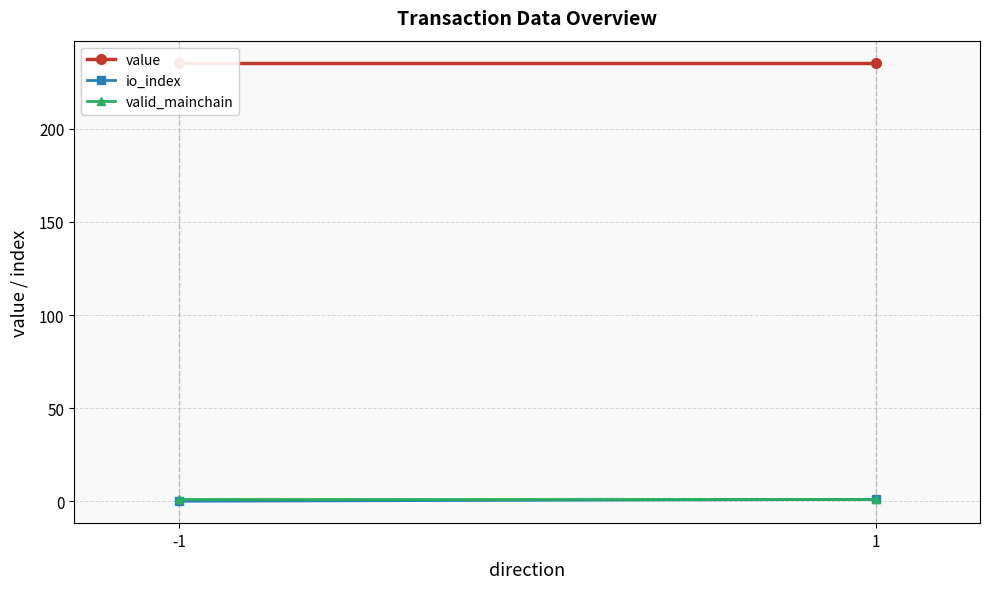

What value does the value series have at 1?

235.5